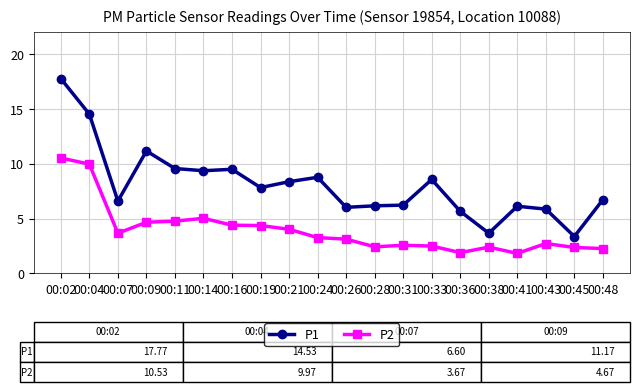

True or false: P1 has a value of 6.6 at 00:07.

True